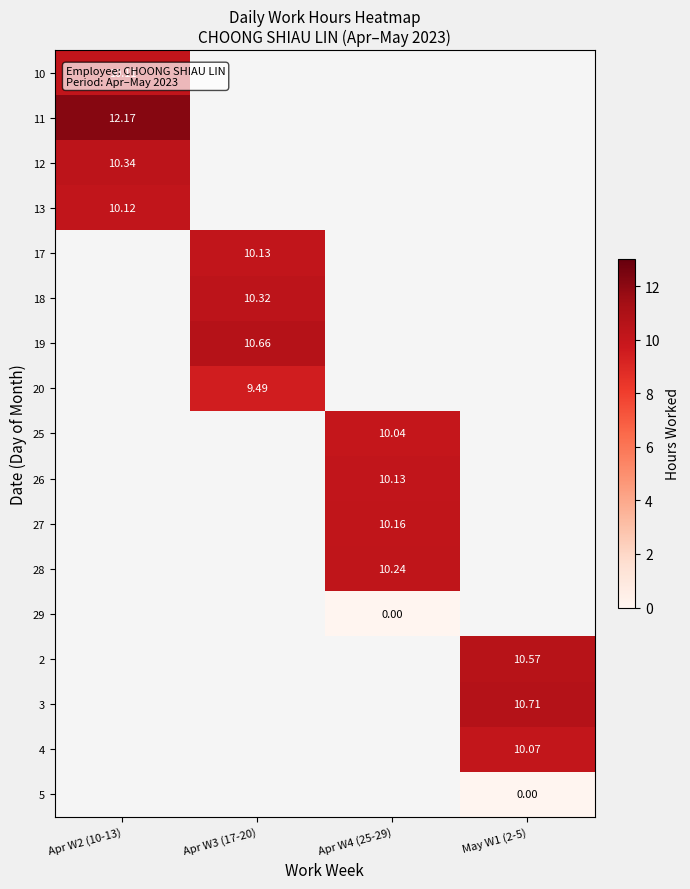

Which has a higher value, May W1 (2-5) or Apr W3 (17-20)?

Apr W3 (17-20)